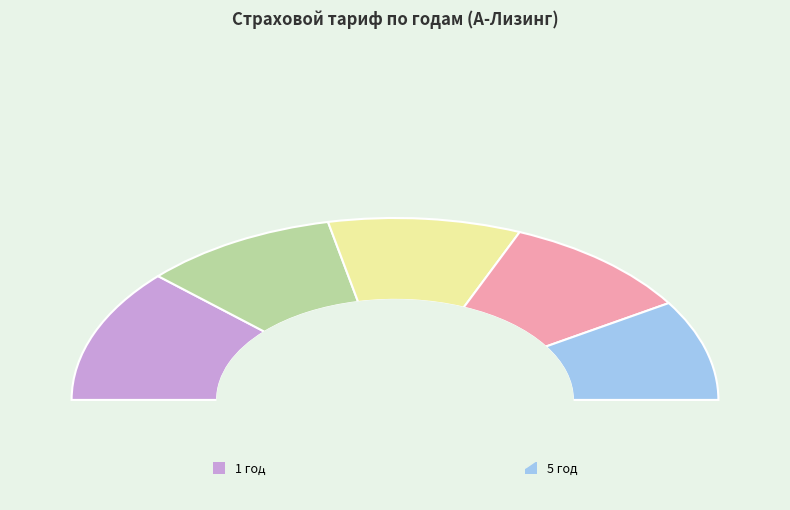

How many slices are in this pie chart?

5